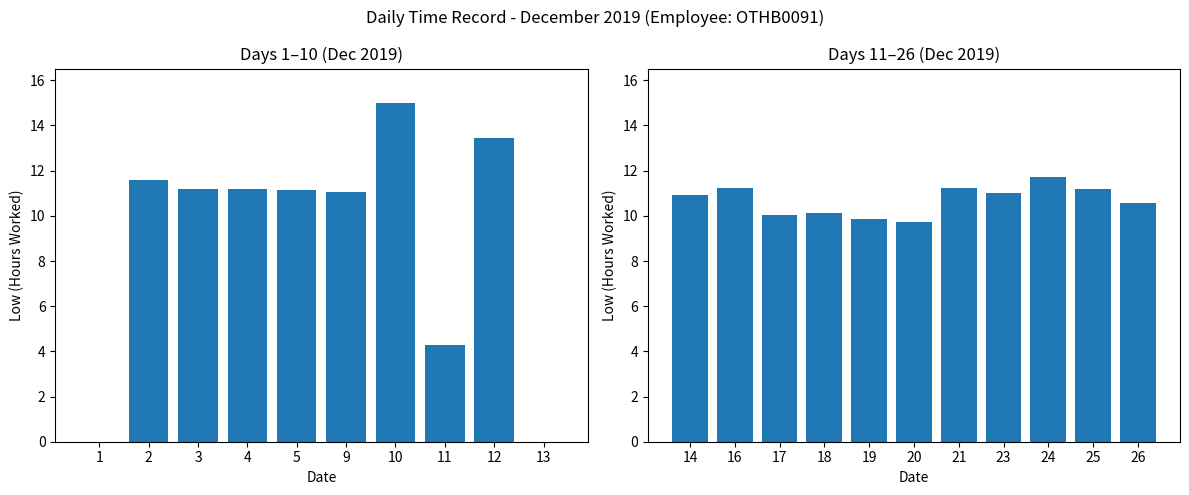

How many series are shown in this chart?

1